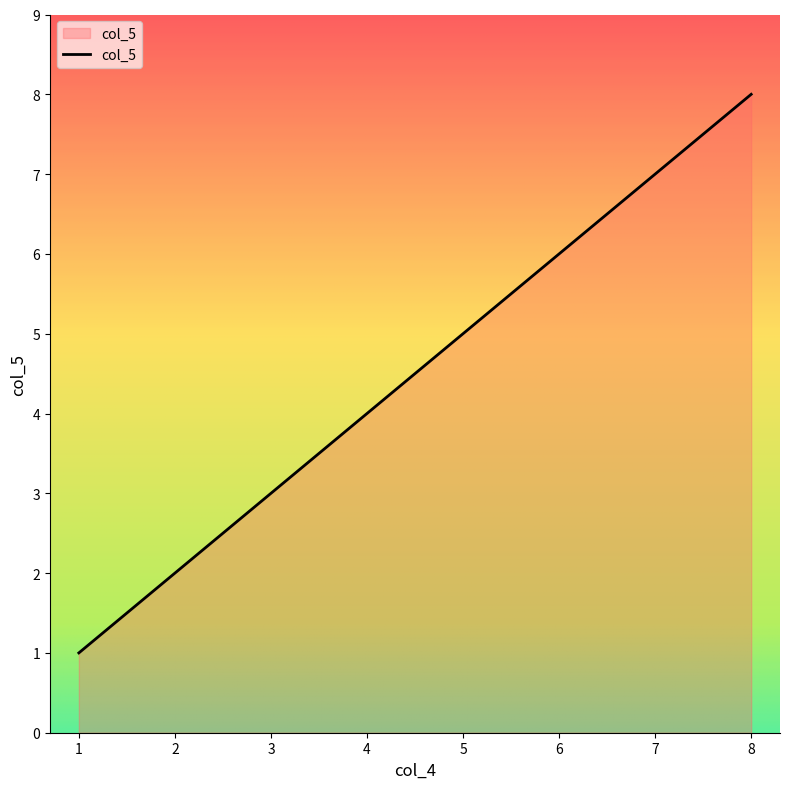

List the labels in order of value, smallest first.

1, 2, 3, 4, 5, 6, 7, 8